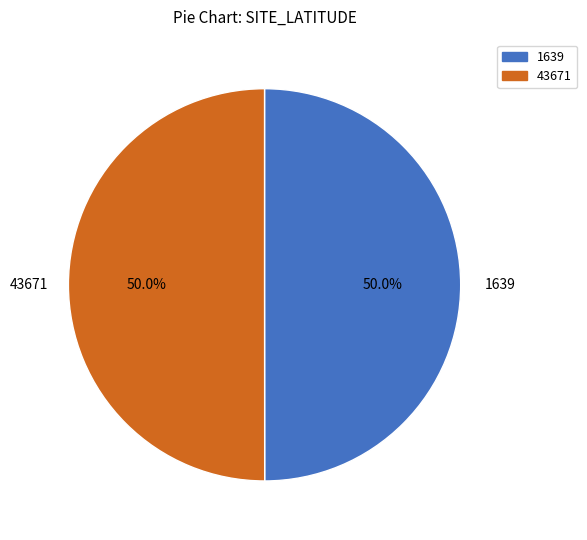

To the nearest percent, what portion does 1639 represent?

50%